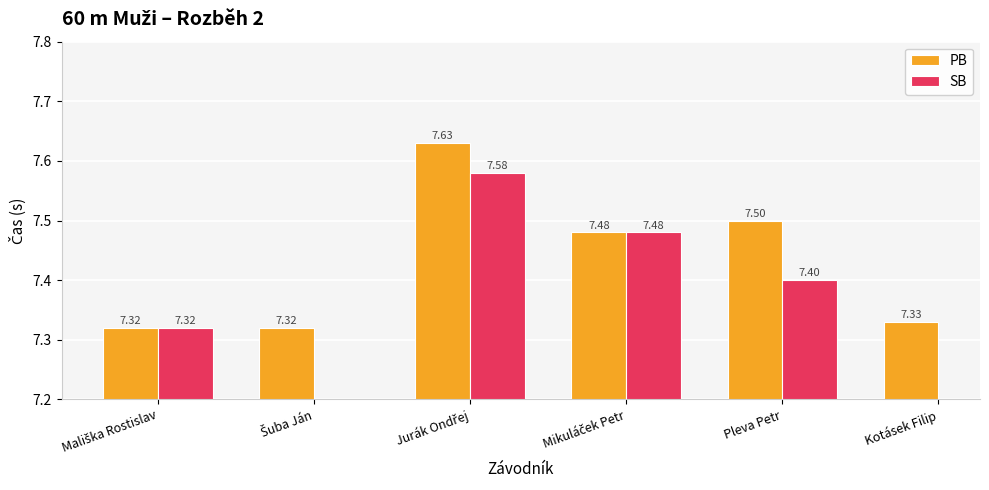

Is it true that SB equals 10.9 at Mikuláček Petr?

False